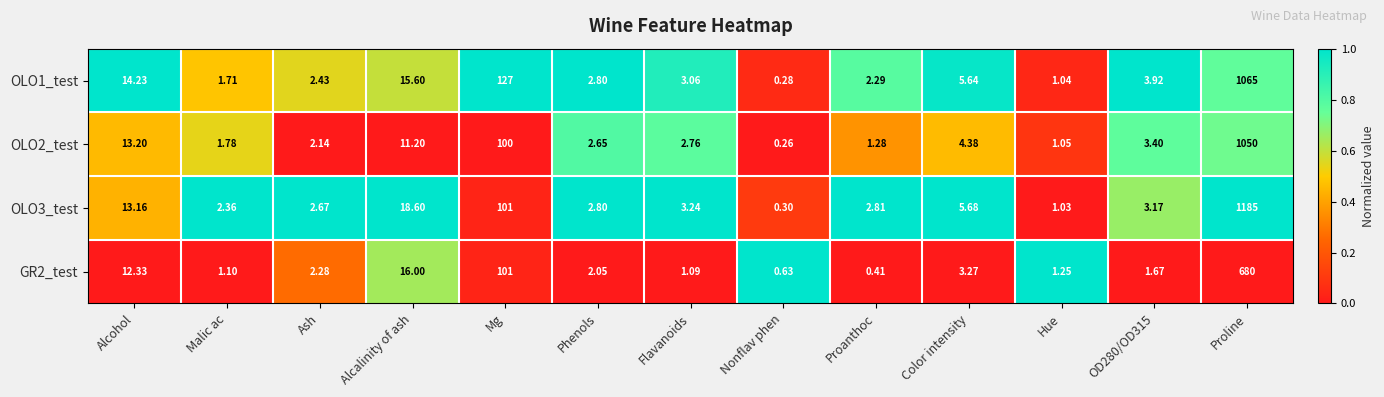

Where does the OLO1_test series first go above 3?

Alcohol